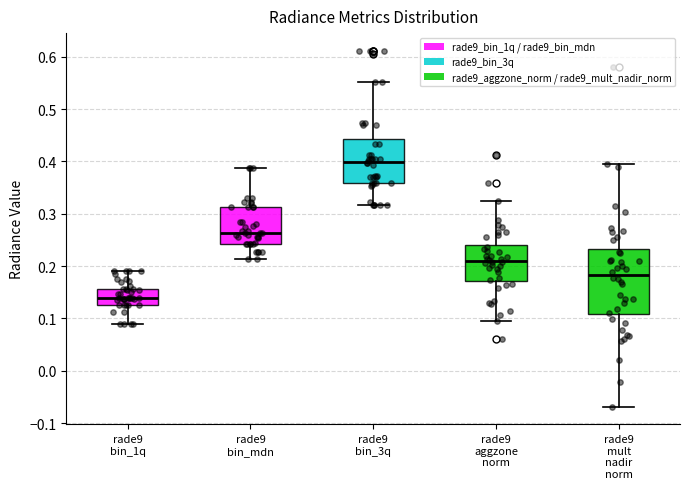

Which box's median line is the lowest?

rade9 bin_1q